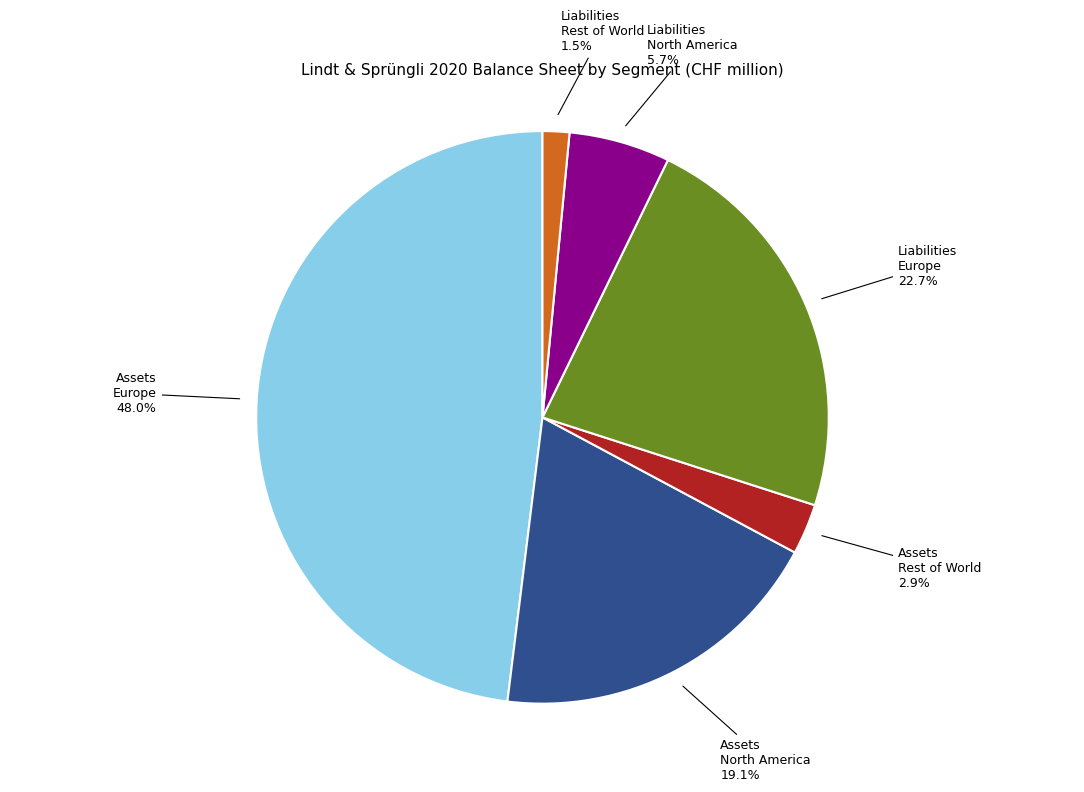

Does Assets North America represent more than half of the total?

No